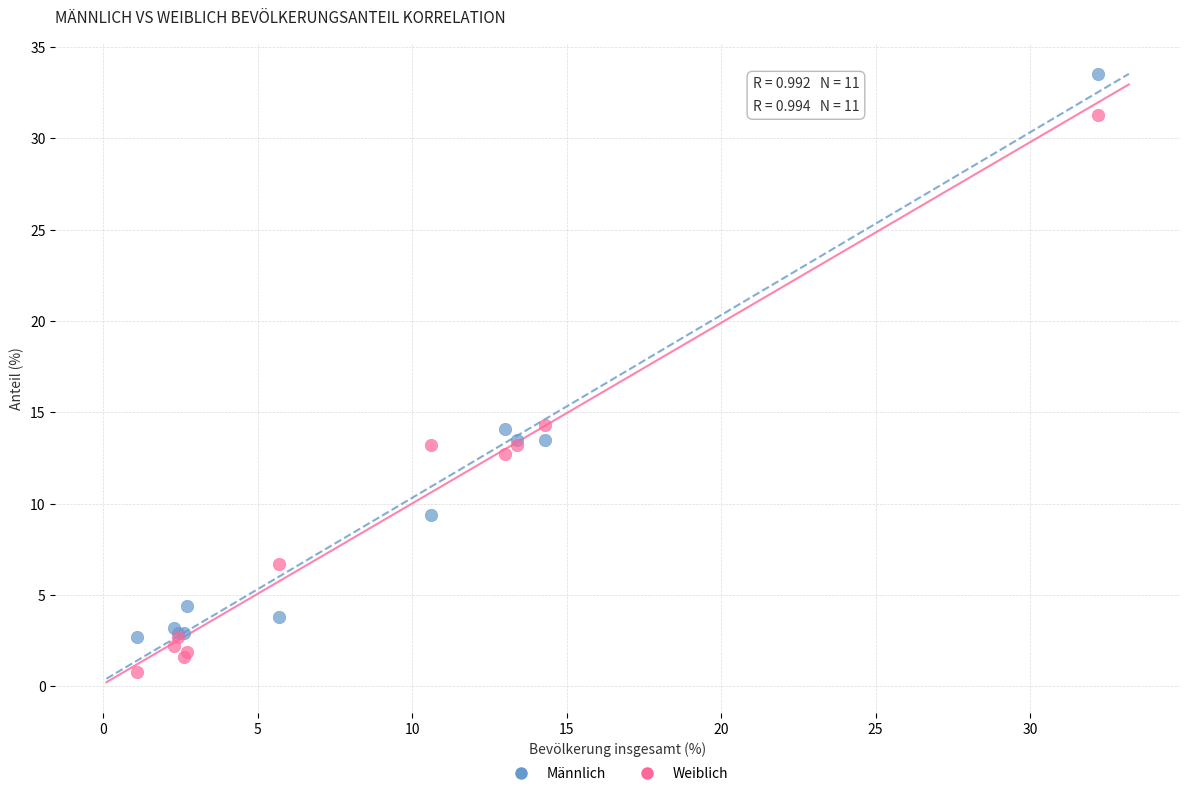

Which series contains the lowest Y value?

Weiblich